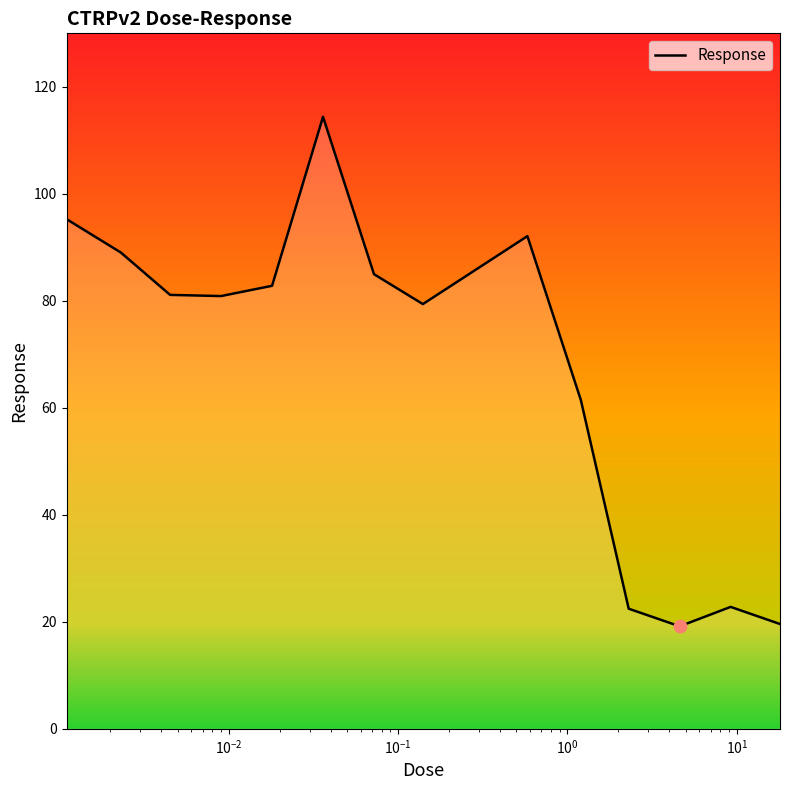

What is the minimum value shown in the chart?

19.2